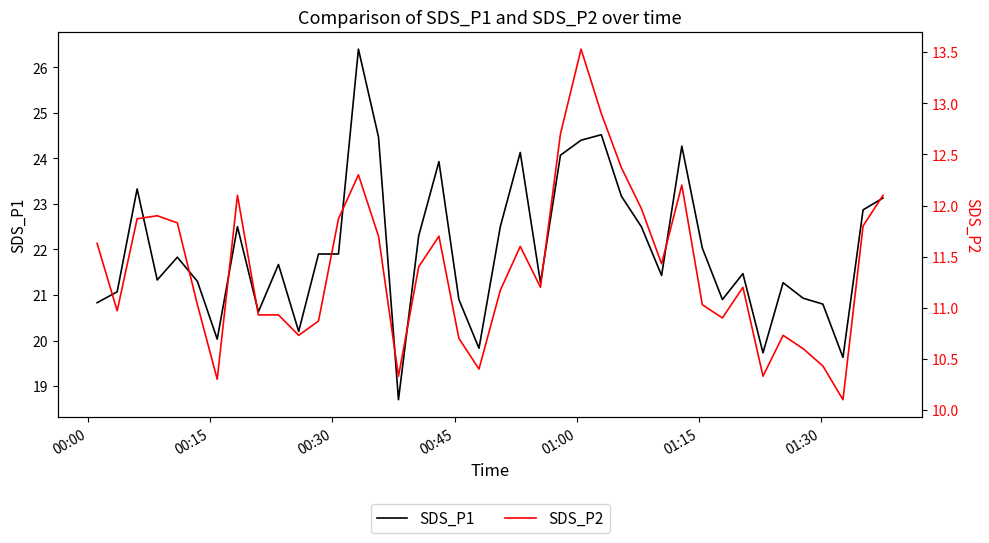

What is the lowest value of the SDS_P1 series?

18.7